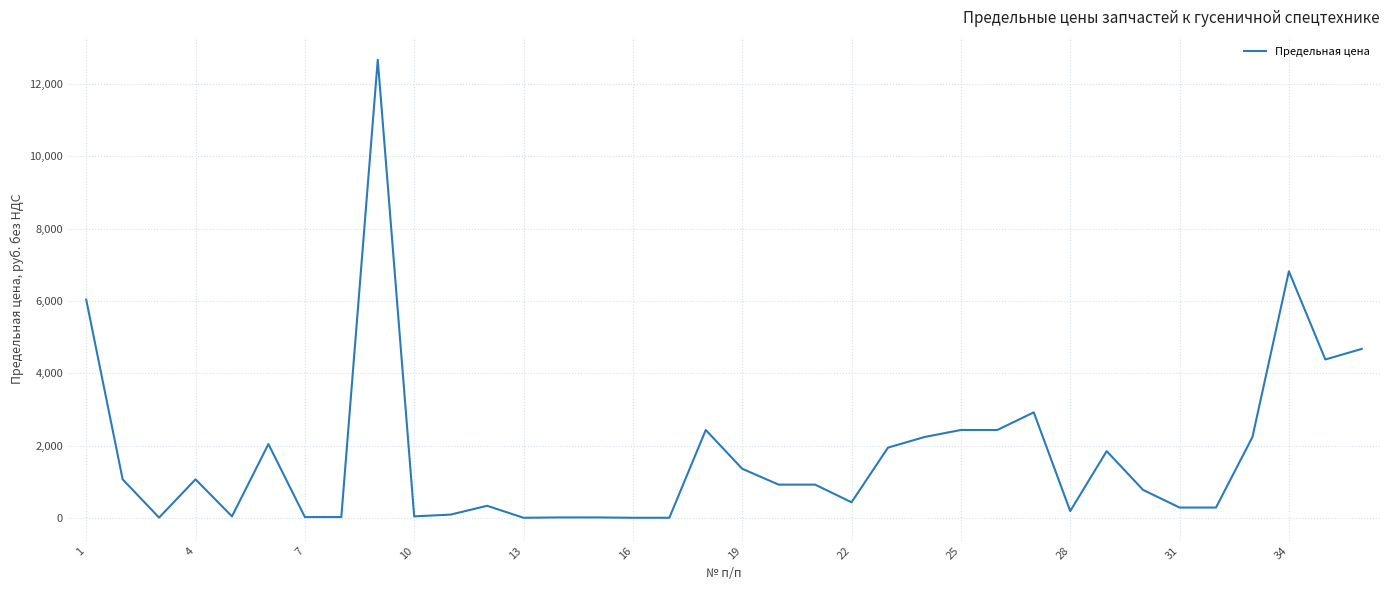

What is the greatest value displayed?

12669.5